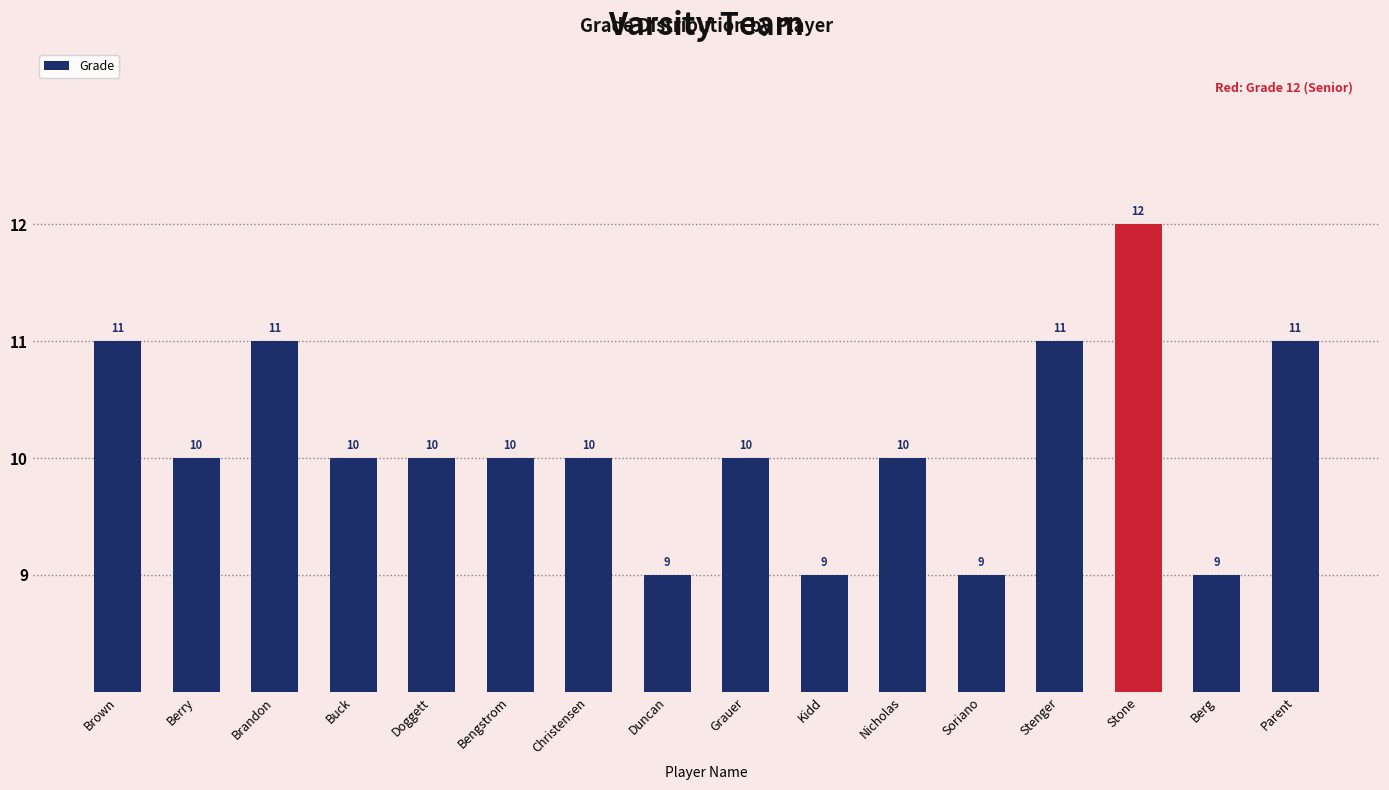

How many values are below 10?

4